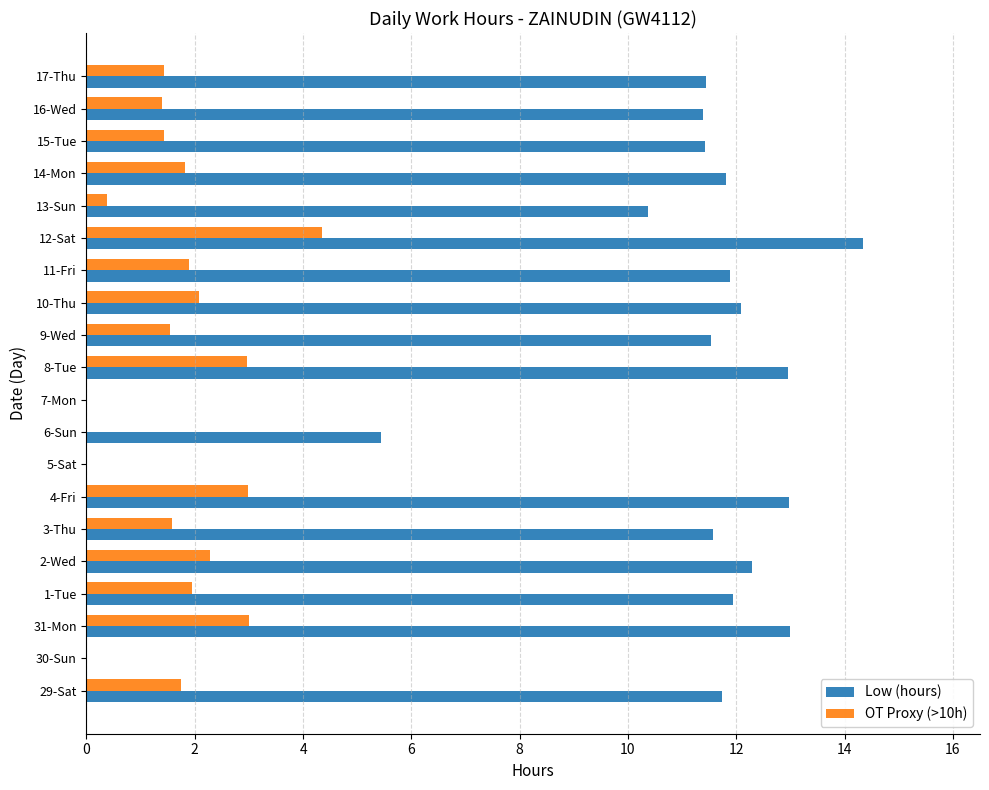

What are all the series names shown in the legend?

Low (hours), OT Proxy (>10h)